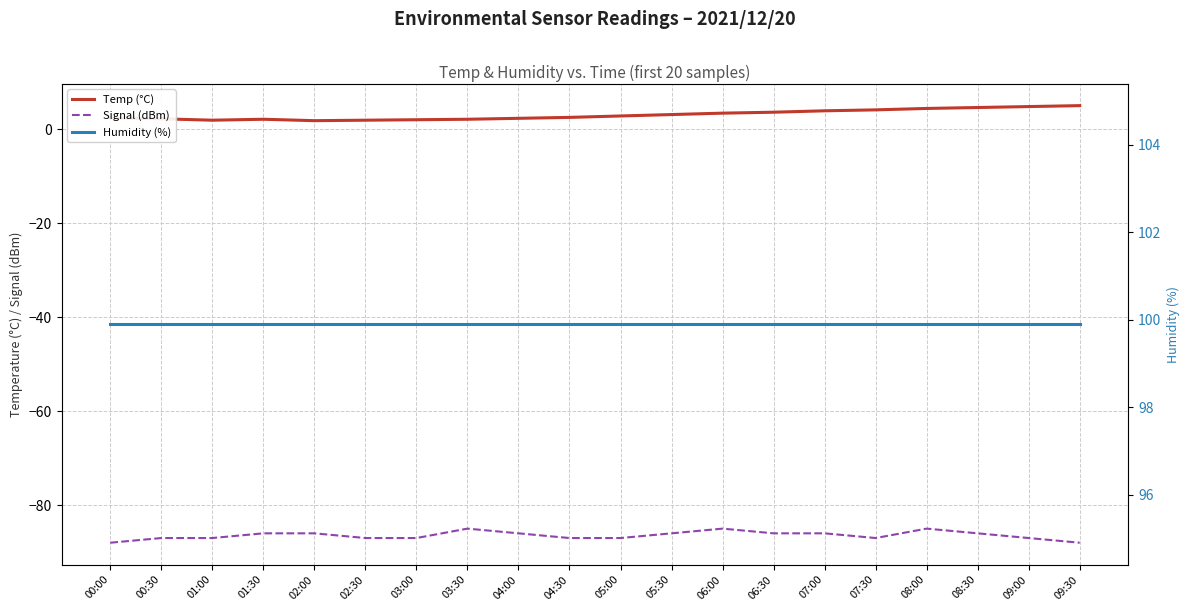

Between 07:00 and 03:00, which is larger?

07:00